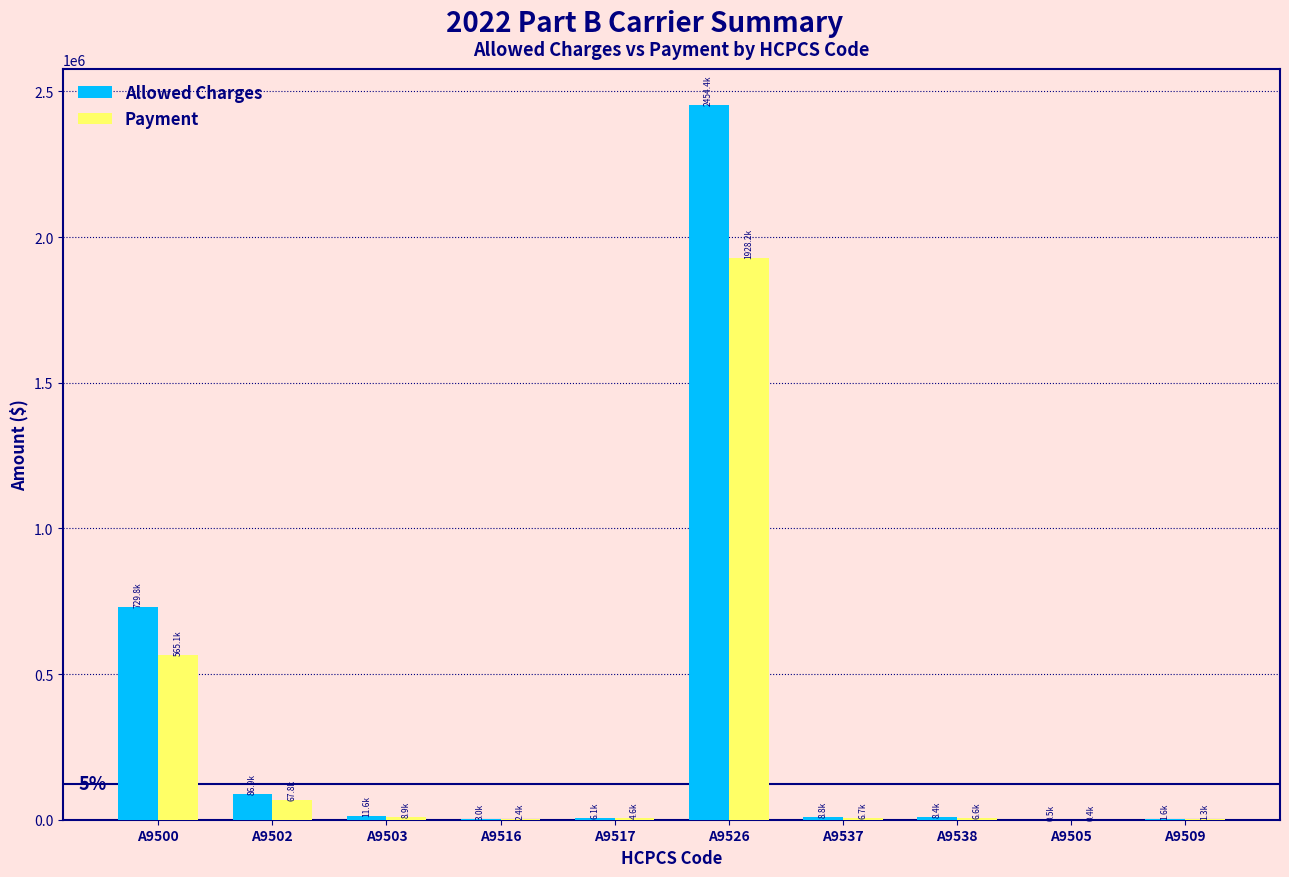

Which series has the largest total across all categories?

Allowed Charges